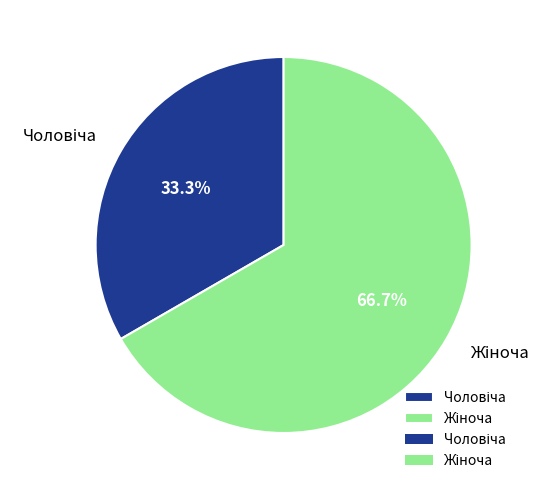

Is there any slice that represents more than half of the pie?

Yes